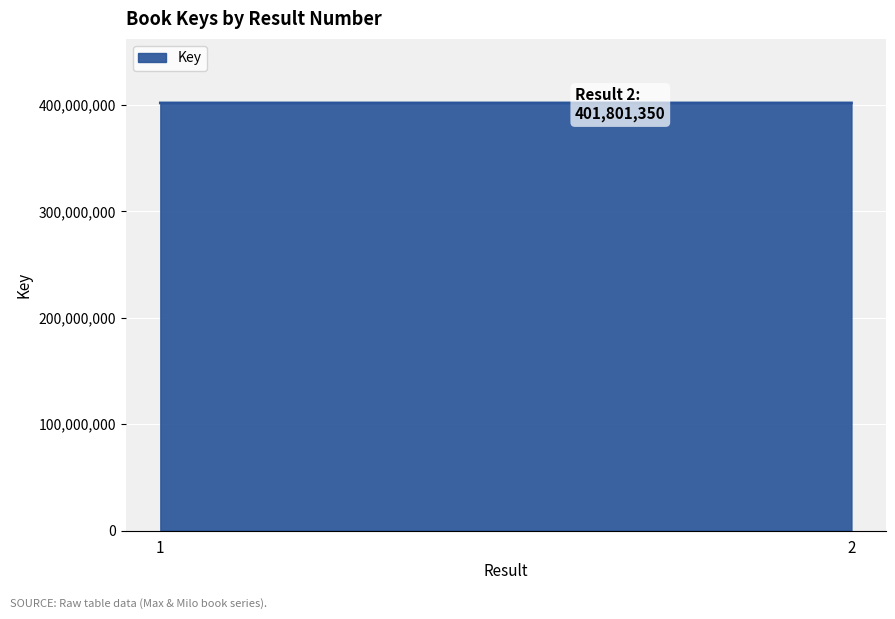

Is it true that the value at 1 is 595076469?

False